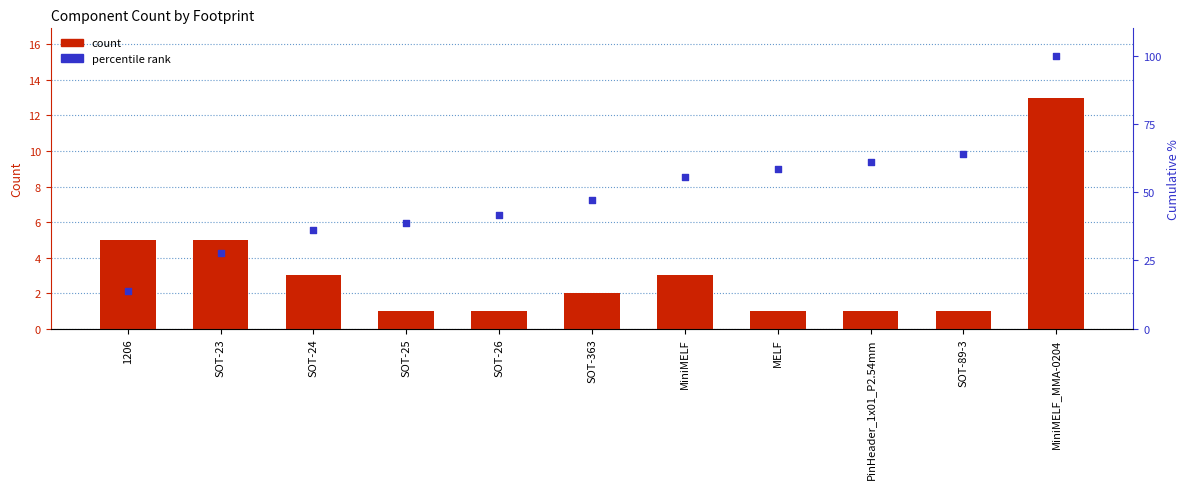

What are all the series names shown in the legend?

count, percentile